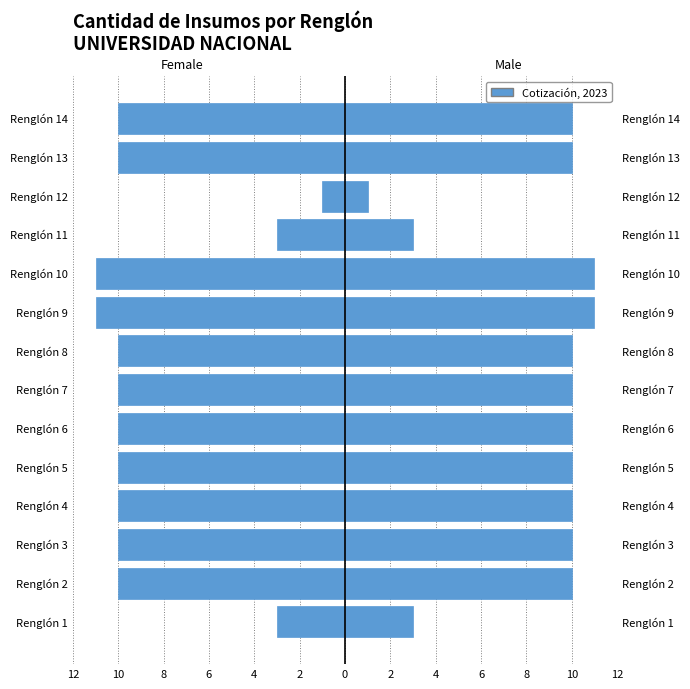

Between Renglón 2 and Renglón 8, which series saw the biggest shift?

Female